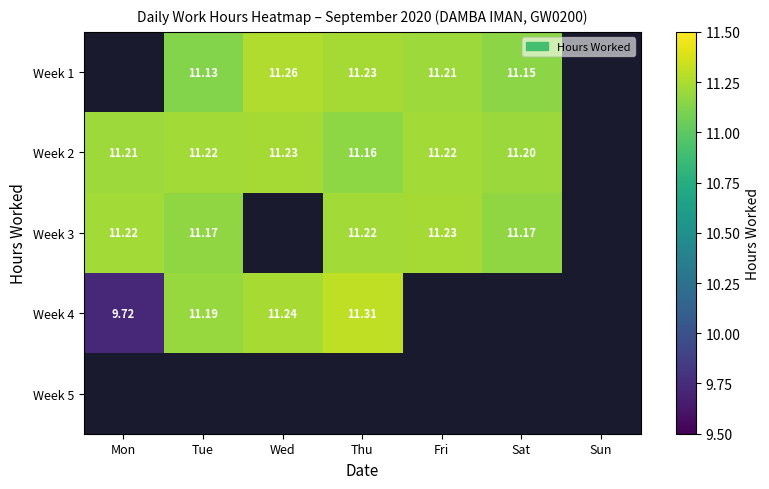

Is it true that Week 1 equals 11.3 at Wed?

True